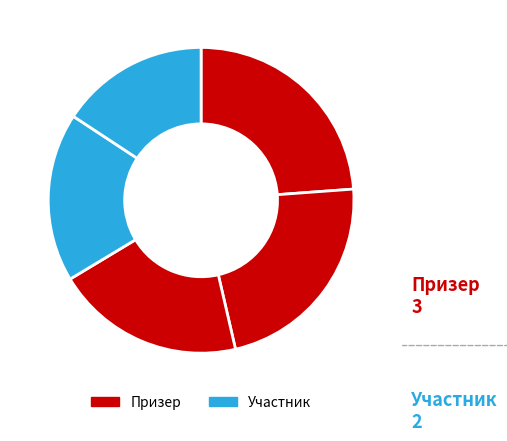

How many segments does this pie chart have?

5